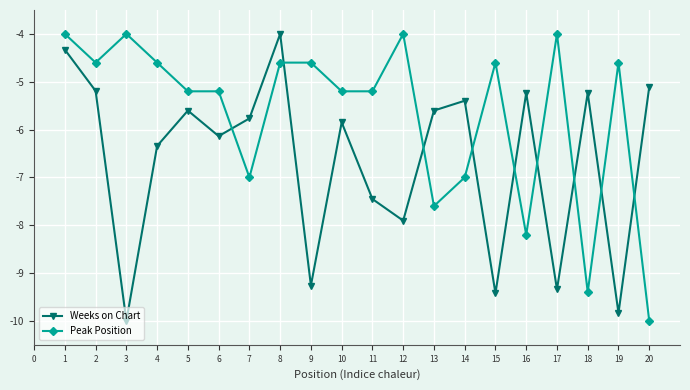

Rank the series at 9 from lowest to highest value.

Weeks on Chart, Peak Position